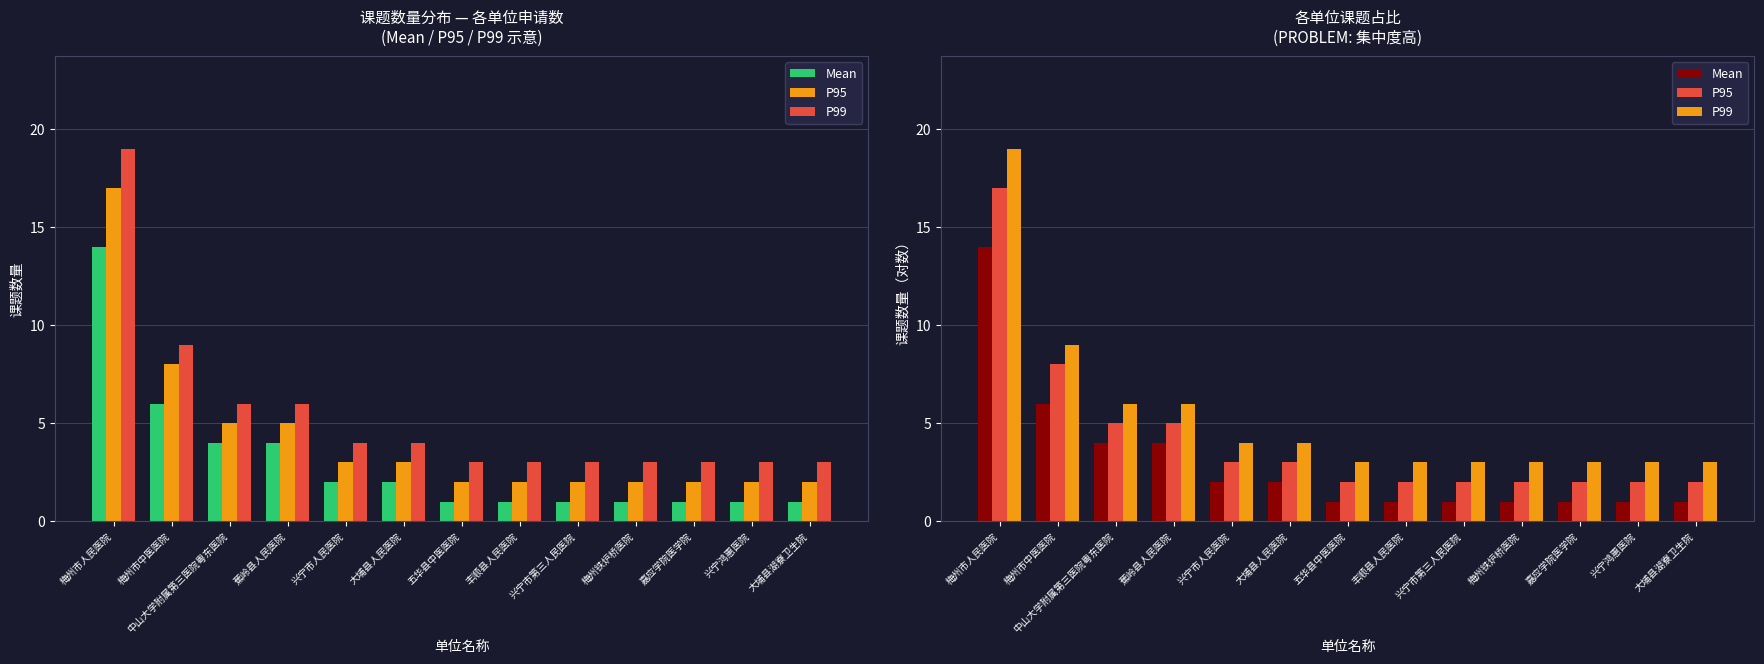

Rank the series at 蕉岭县人民医院 from highest to lowest value.

P99, P95, Mean